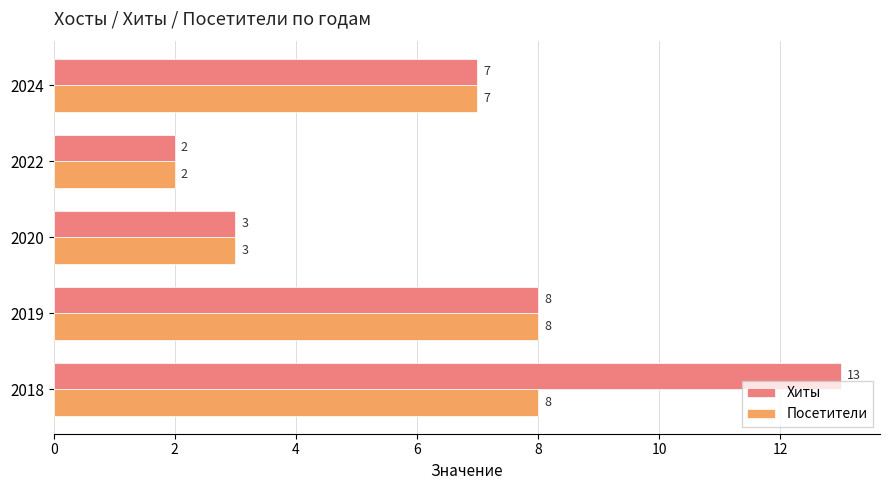

How many Посетители values are between 3 and 8?

4